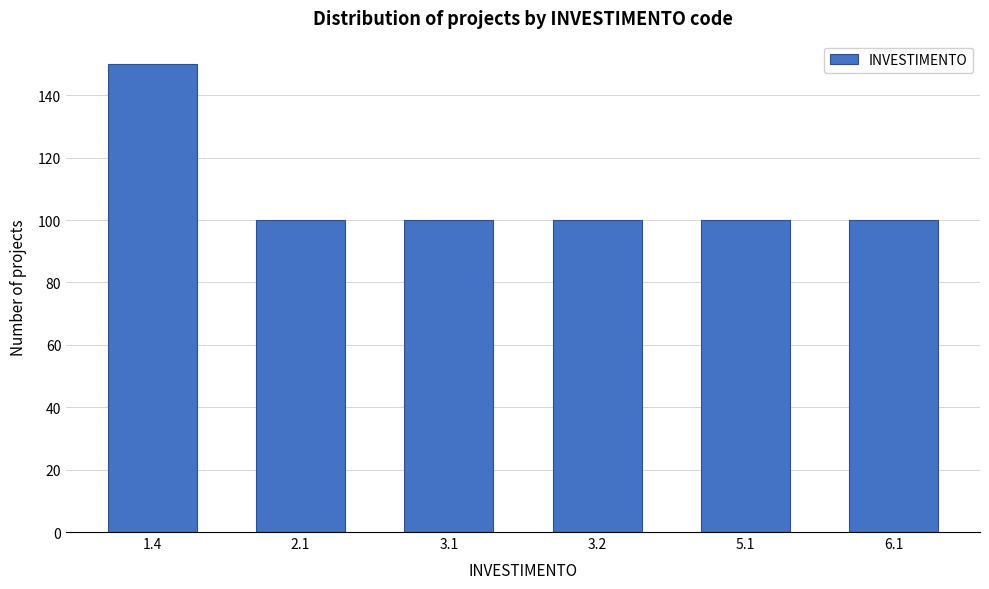

Reading left to right, transcribe all the data shown in this chart.

150	100	100	100	100	100